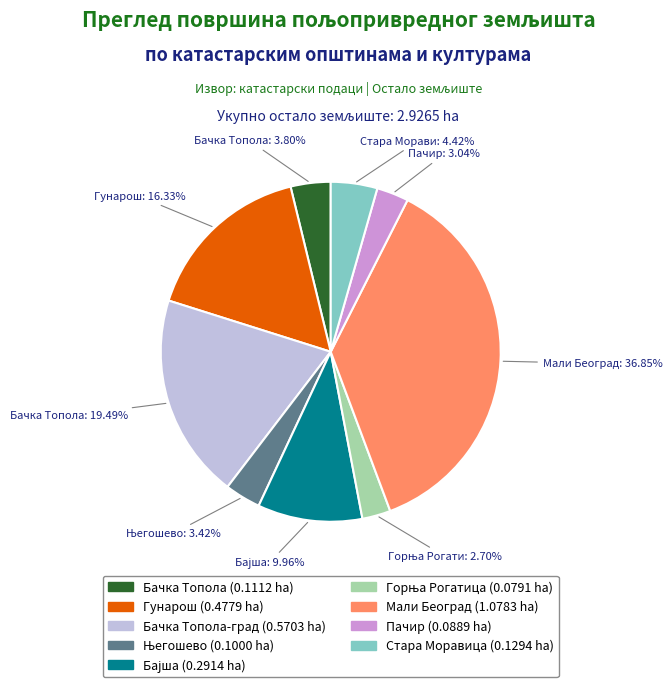

Is there any slice that represents more than half of the pie?

No